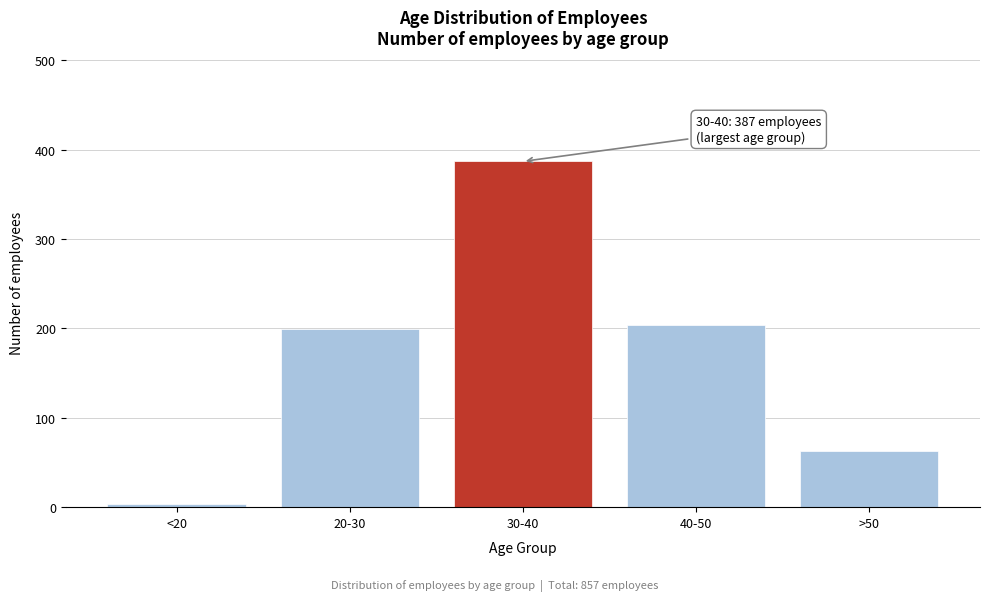

Reading right to left, transcribe all the data shown in this chart.

63	204	387	199	4